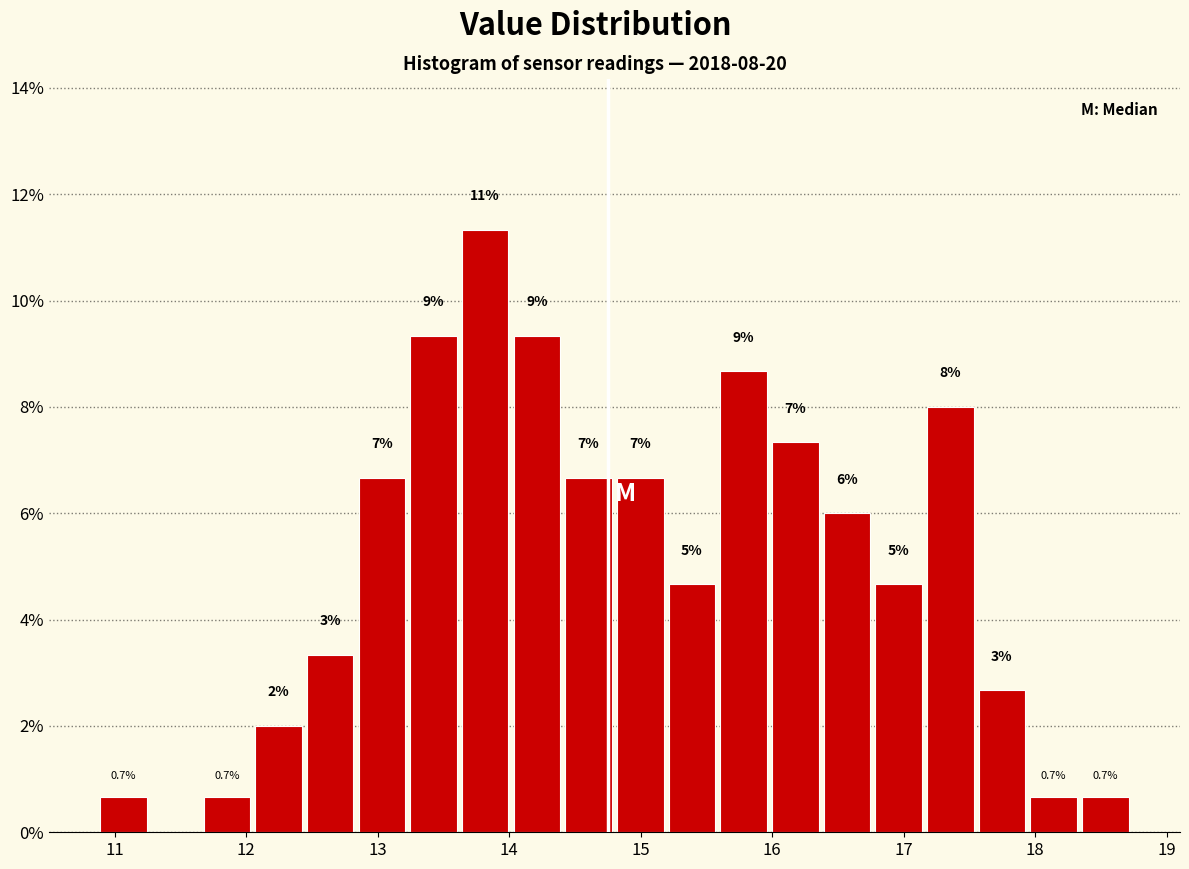

Around what value on the x-axis is the tallest bar? Give the approximate position of its centre, as read against the axis.

13.8